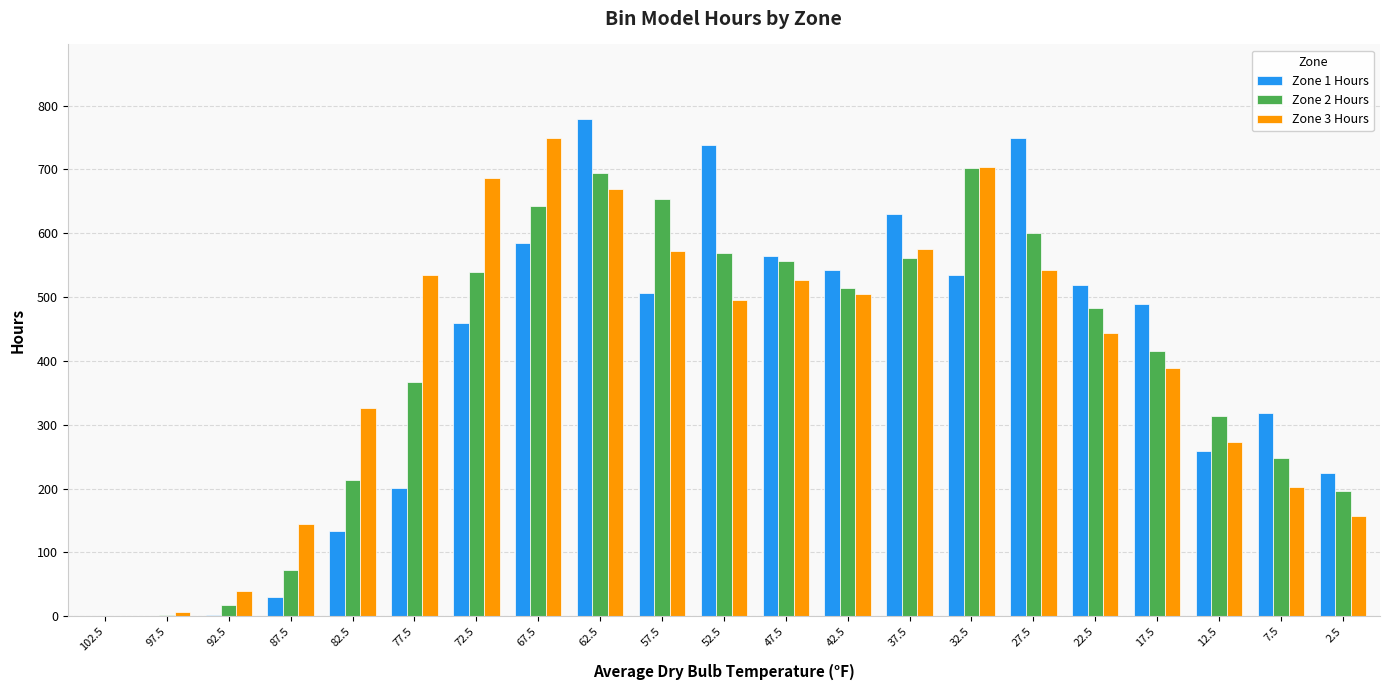

Which series changed the most between 77.5 and 42.5?

Zone 1 Hours